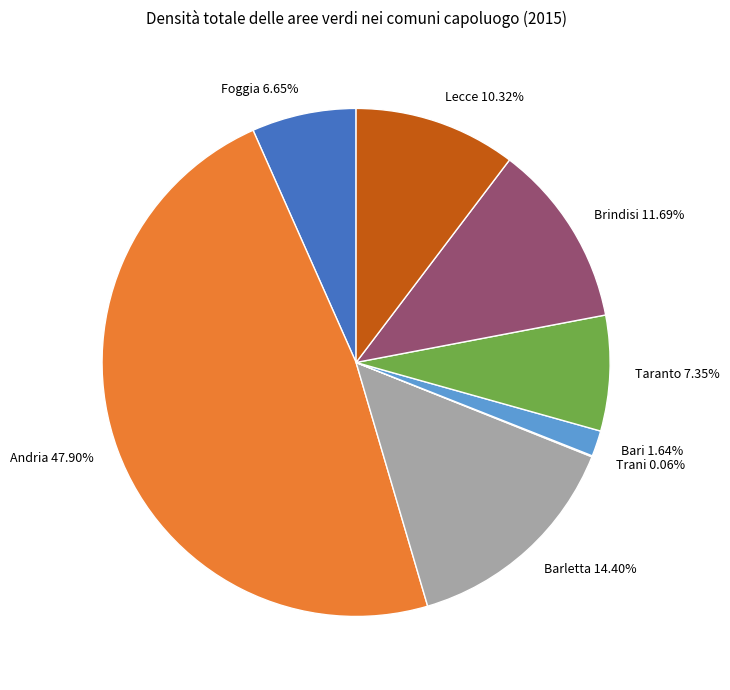

Is Brindisi 11.69% the majority of the pie?

No